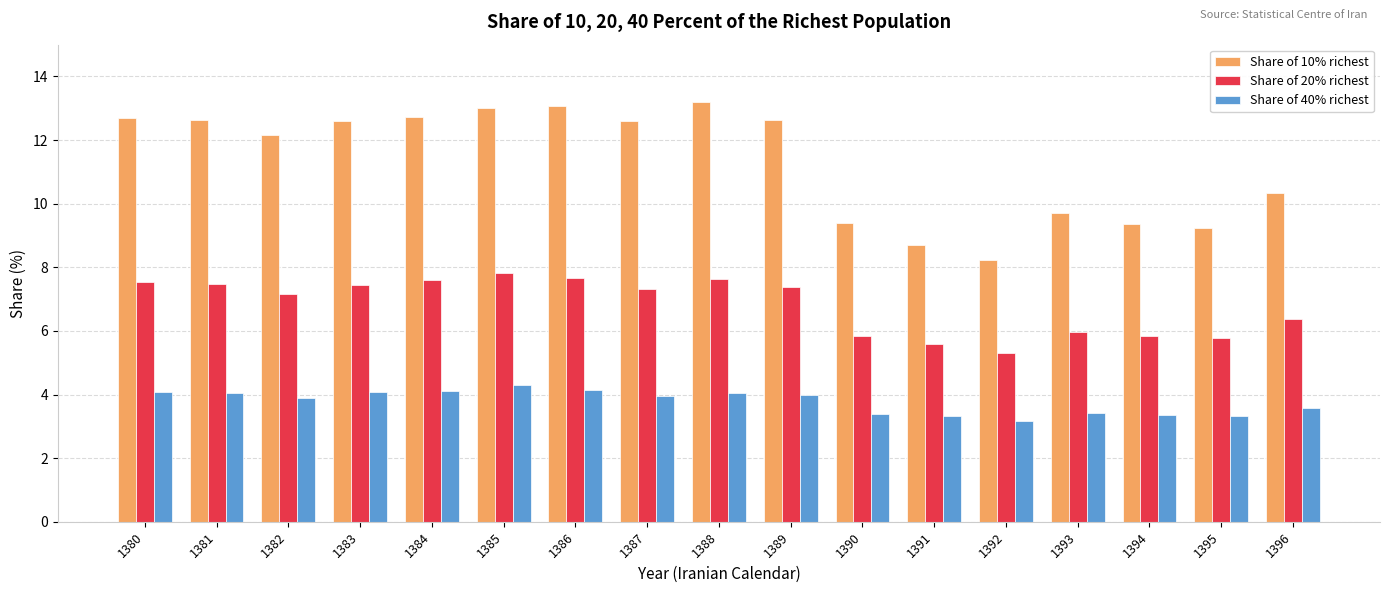

What is the greatest value displayed?

13.2